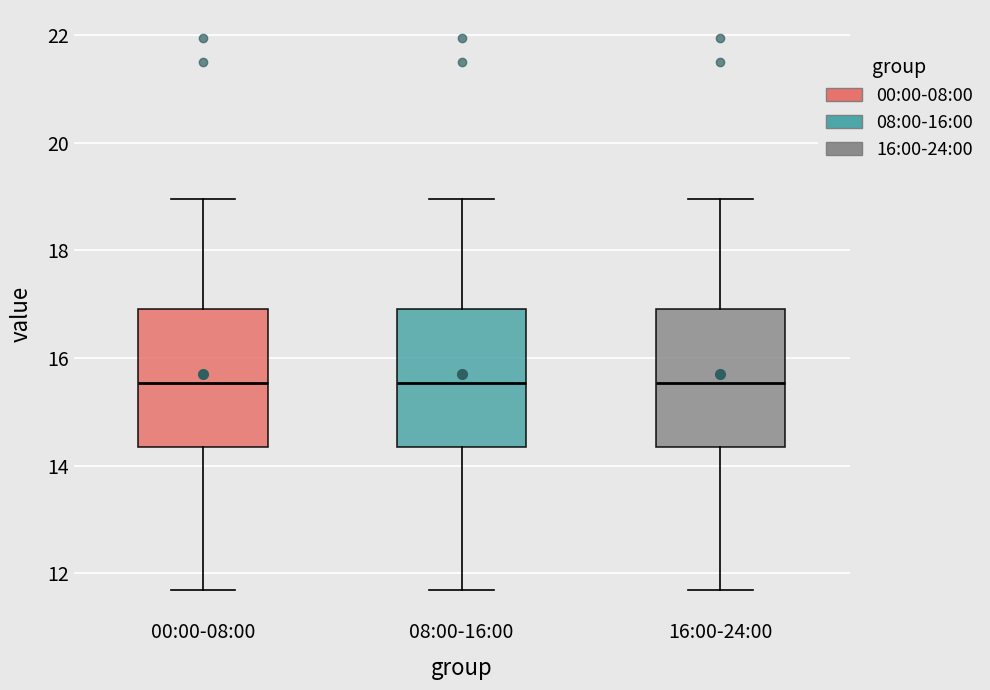

Where is the lower edge of the box for 08:00-16:00 on the y-axis? The values are not printed on the chart, so give them approximately, as read against the axis.

14.4